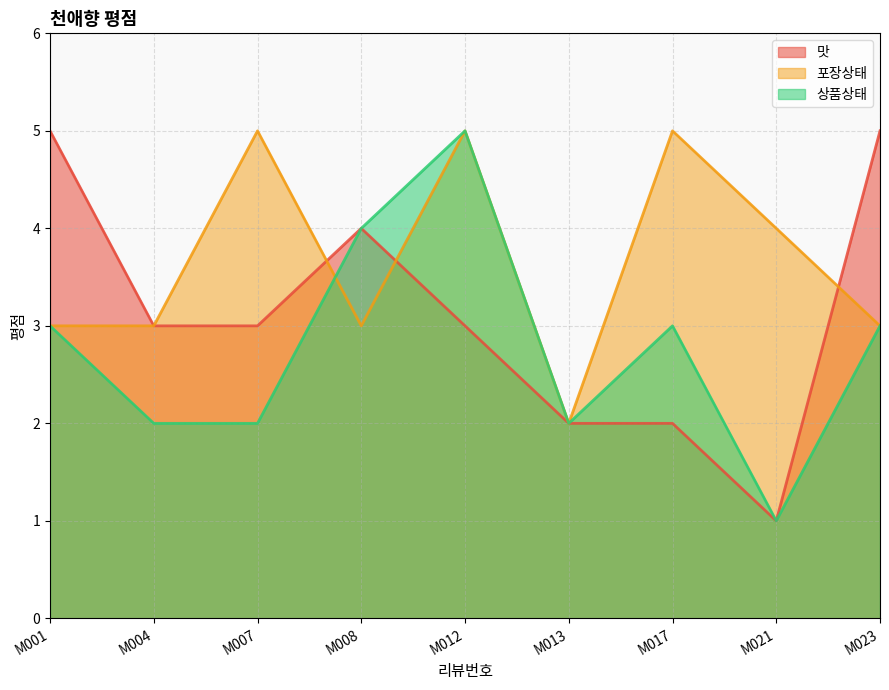

What is the smallest value displayed?

1